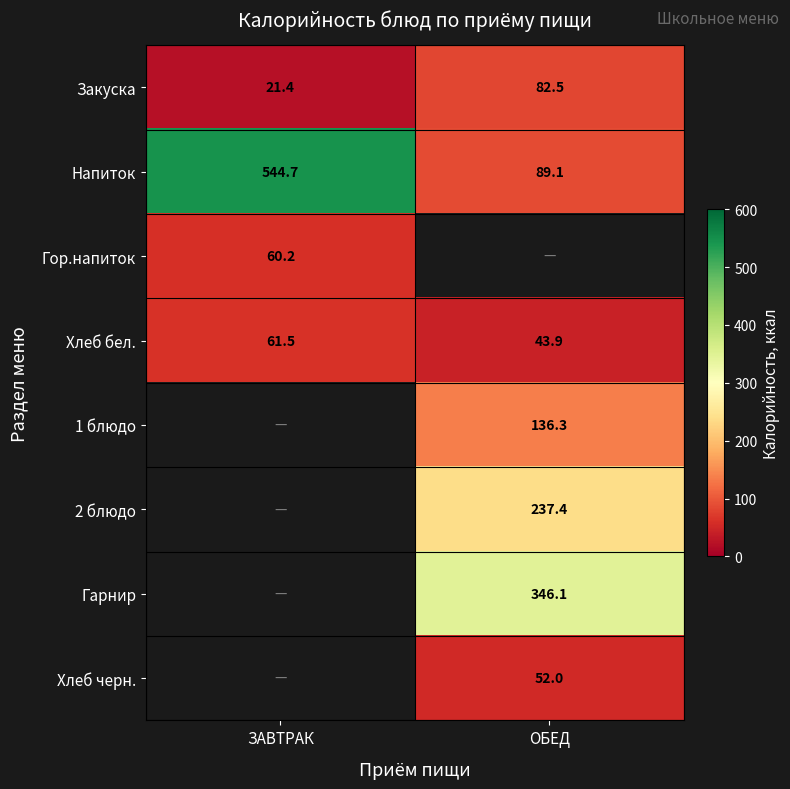

What is the sum of the Хлеб бел. values at ЗАВТРАК and ОБЕД?

105.4